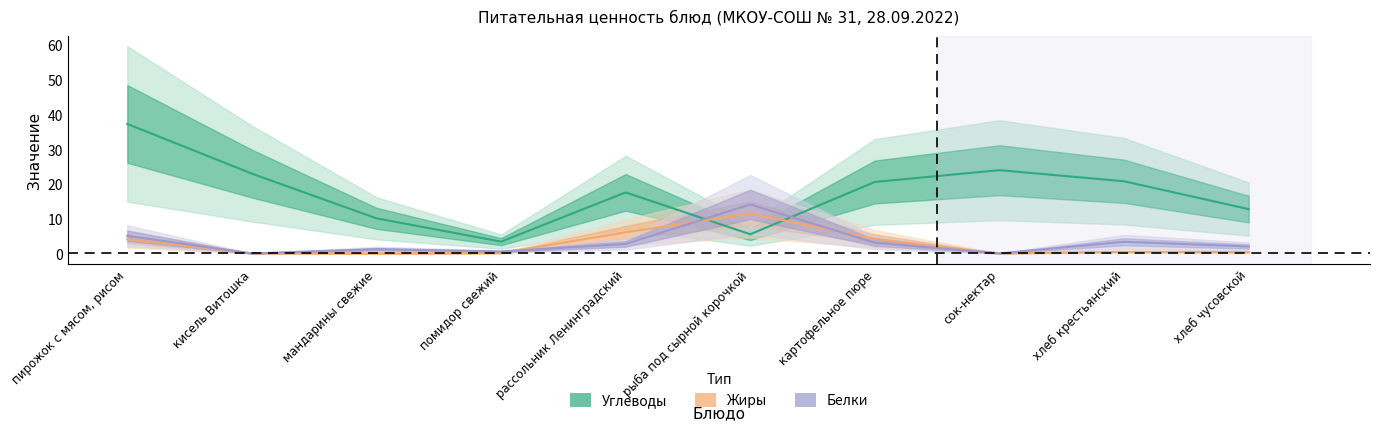

What value does the Углеводы series have at рыба под сырной корочкой?

5.5